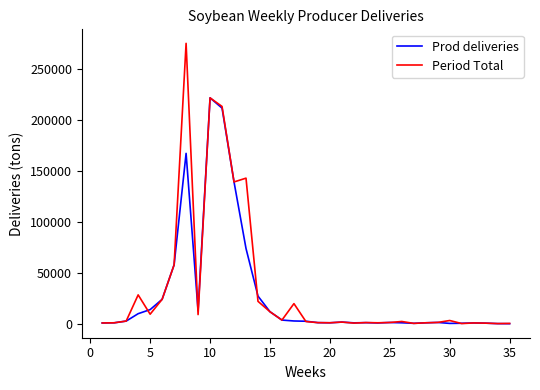

Which series has the widest spread of values?

Period Total